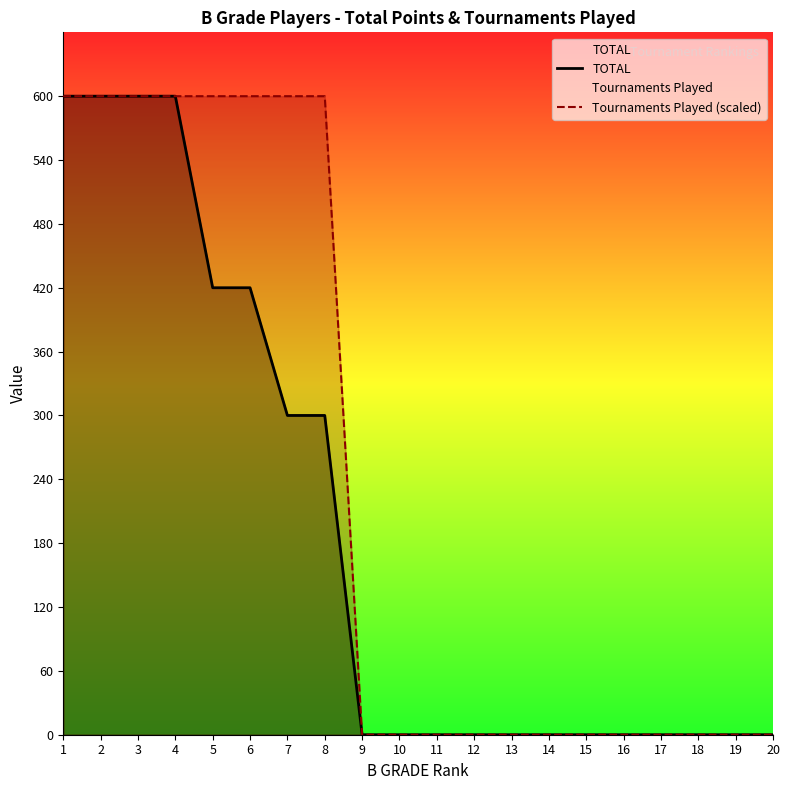

Reading right to left, transcribe all the data shown in this chart.

TOTAL: 20=0	19=0	18=0	17=0	16=0	15=0	14=0	13=0	12=0	11=0	10=0	9=0	8=300	7=300	6=420	5=420	4=600	3=600	2=600	1=600
Tournaments Played (scaled): 20=0	19=0	18=0	17=0	16=0	15=0	14=0	13=0	12=0	11=0	10=0	9=0	8=600	7=600	6=600	5=600	4=600	3=600	2=600	1=600